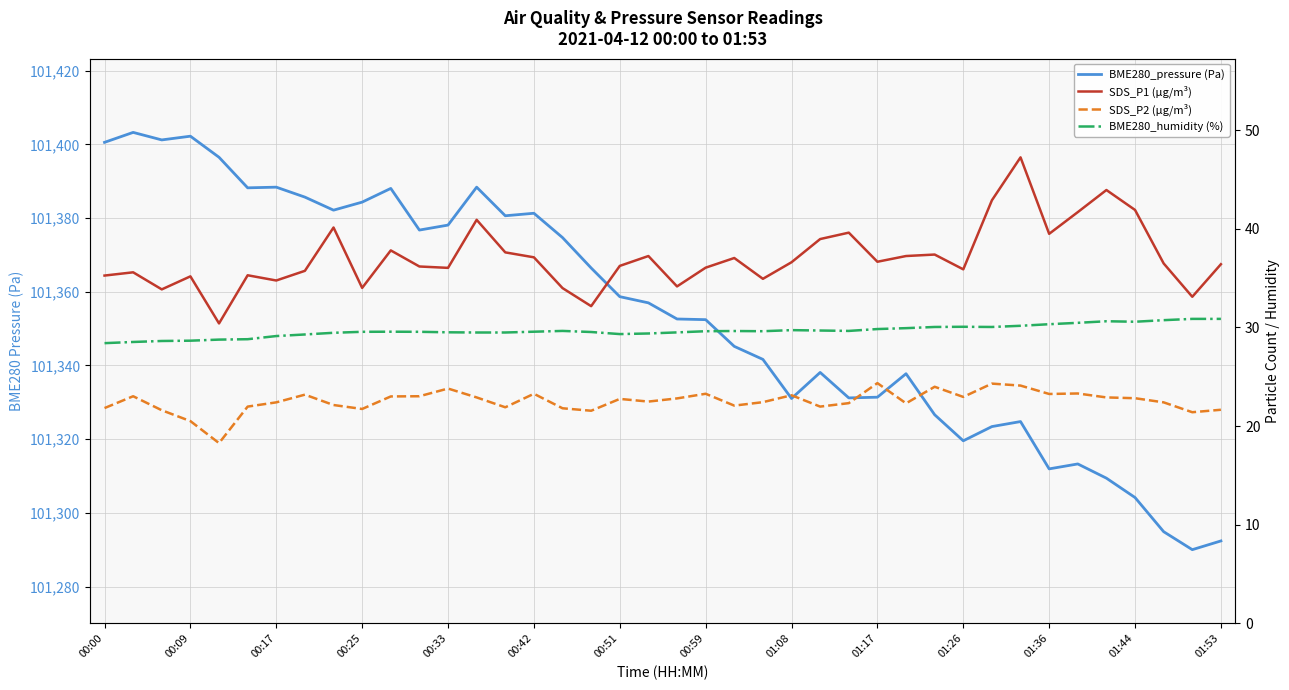

Does the chart have visible grid lines?

Yes